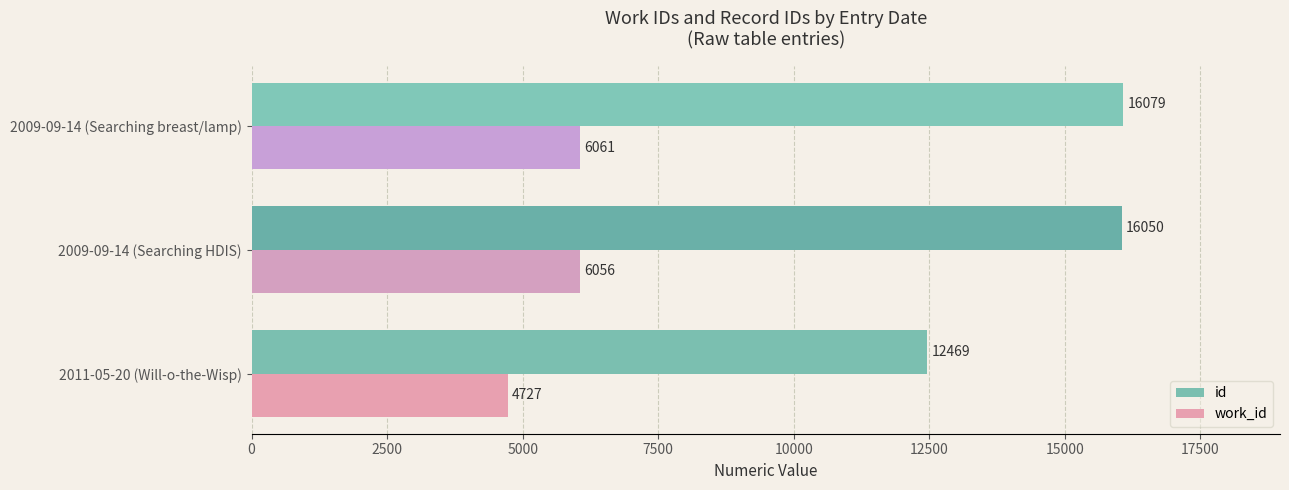

What is the sum of all id values?

44598